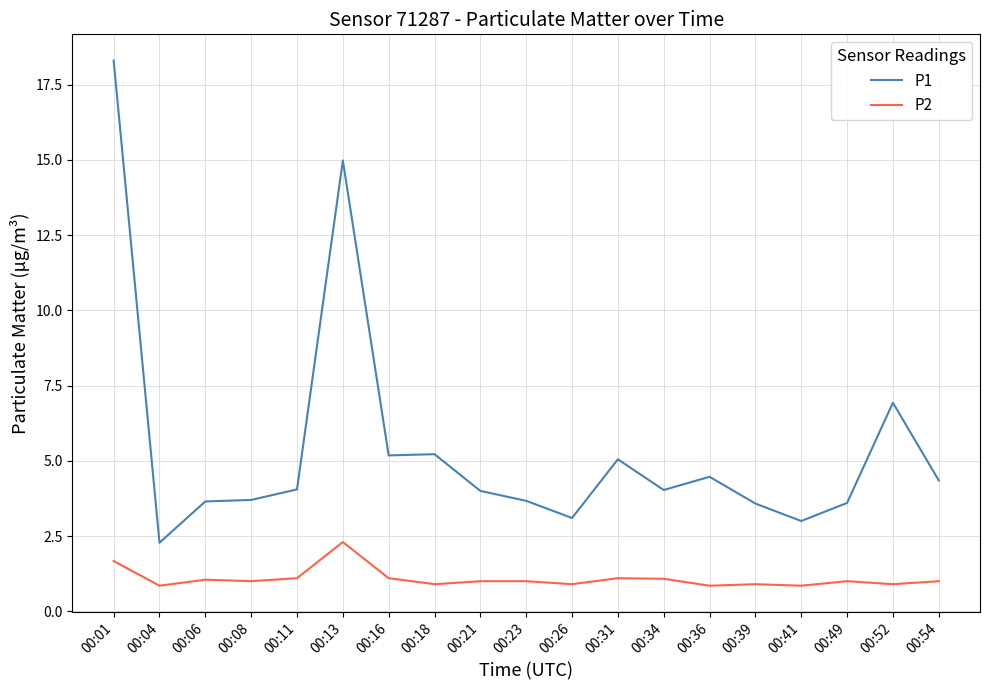

What is the difference between the highest and lowest values at 00:36?

3.6